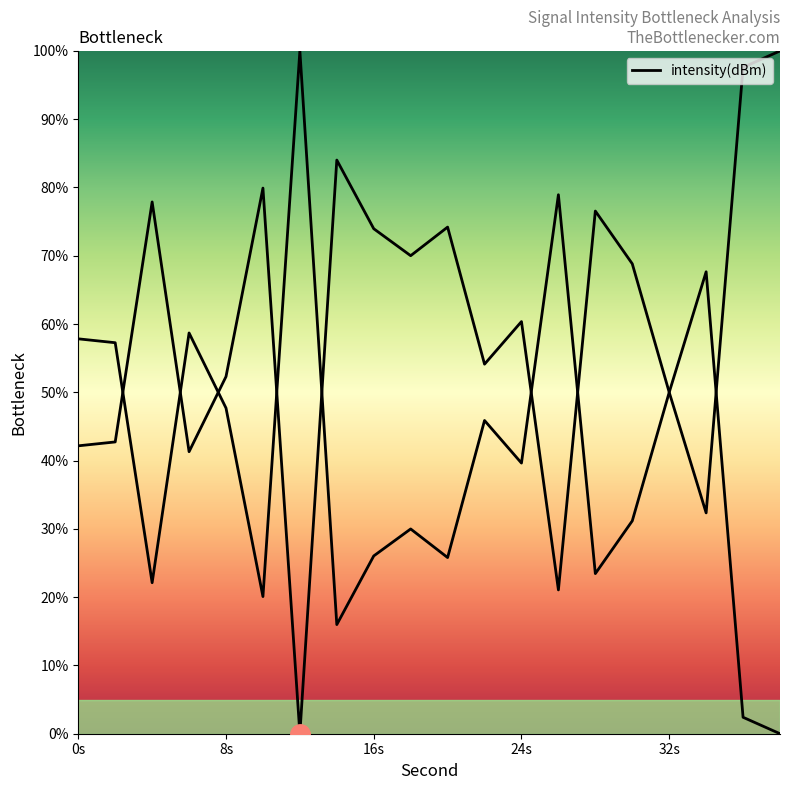

What is the sum of the values at 12 and 16?

74.0